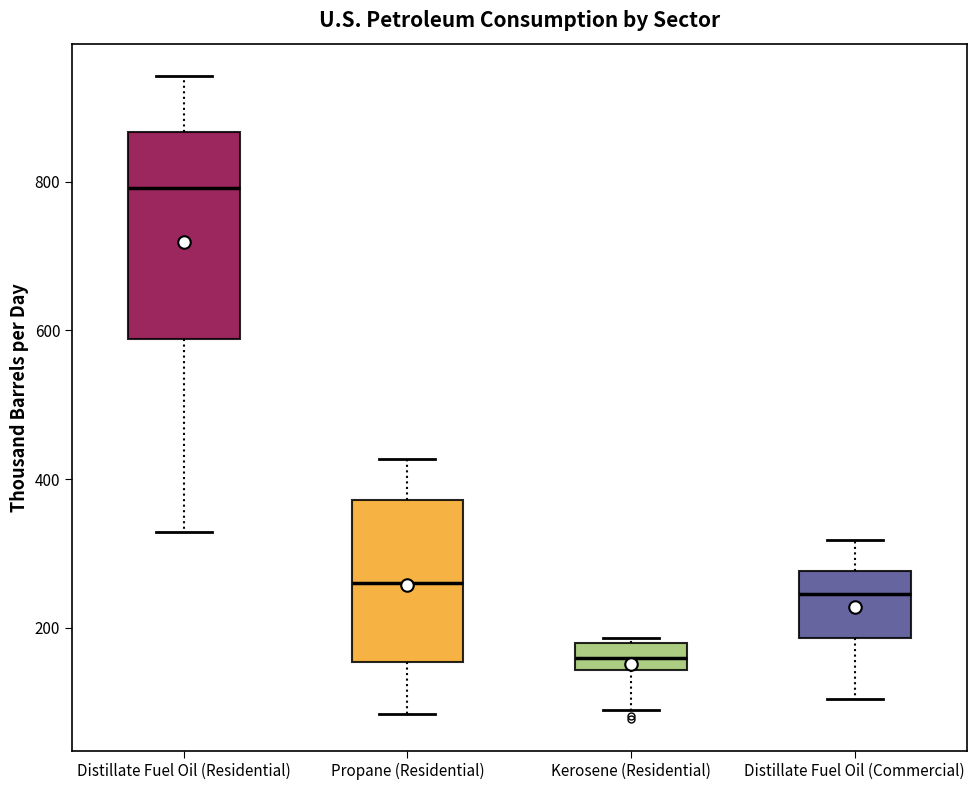

Reading left to right, read every box against the y-axis: the position of its median line, the range the box covers, and the ends of its whiskers. The values are not printed on the chart, so give them approximately, as read against the axis.

Distillate Fuel Oil (Residential): median 800, box 580 to 860, whiskers 320 to 940
Propane (Residential): median 260, box 160 to 380, whiskers 80 to 420
Kerosene (Residential): median 160, box 140 to 180, whiskers 80 to 180 (just above the box's upper edge)
Distillate Fuel Oil (Commercial): median 240, box 180 to 280, whiskers 100 to 320